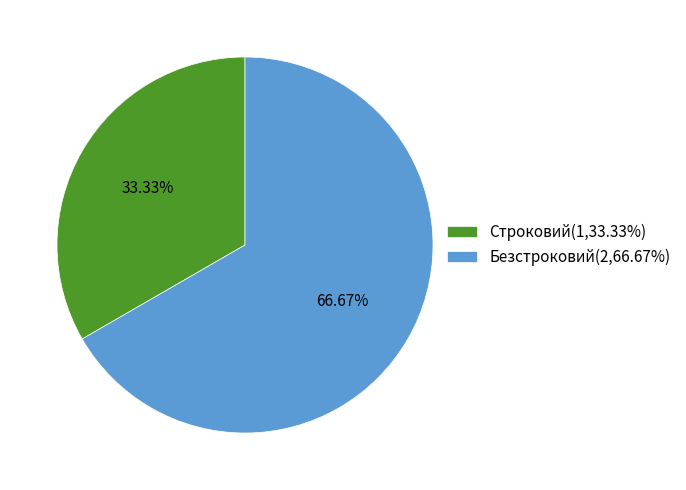

To the nearest percent, what is the average slice percentage?

50%